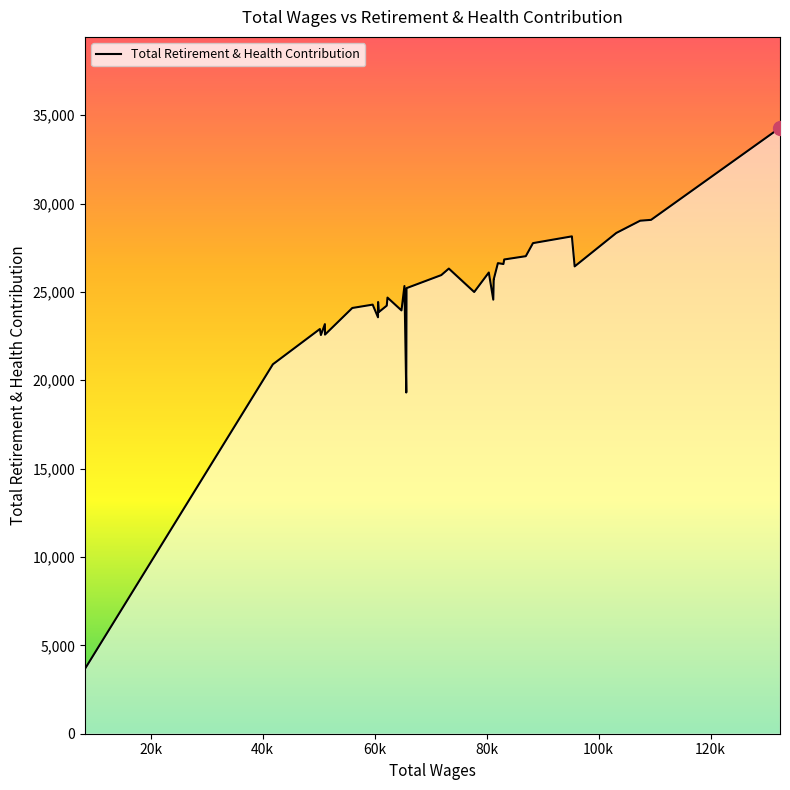

Does the chart have visible grid lines?

No